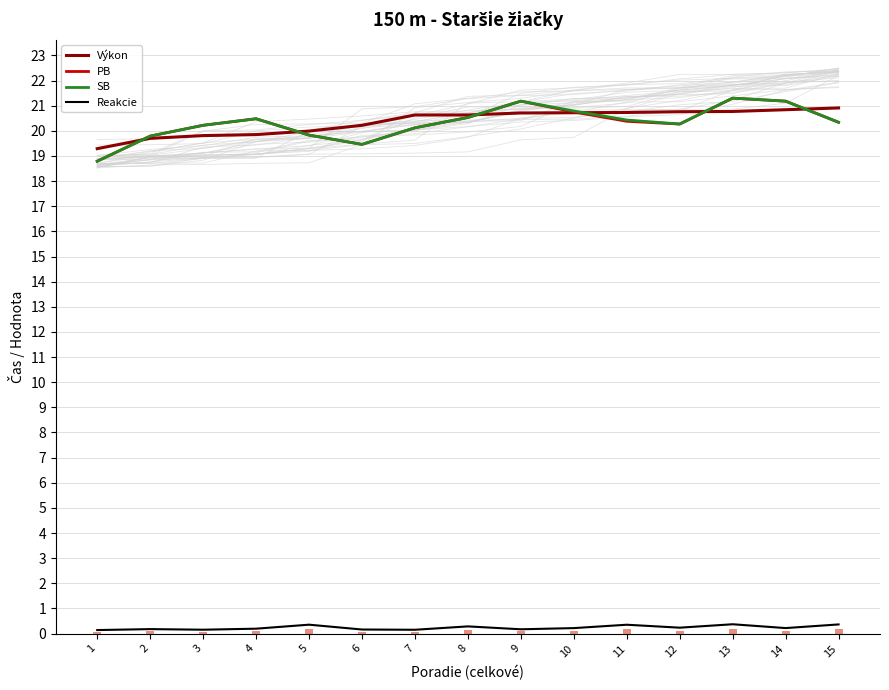

What is the value of the PB bar at the 13th from the left?

21.3